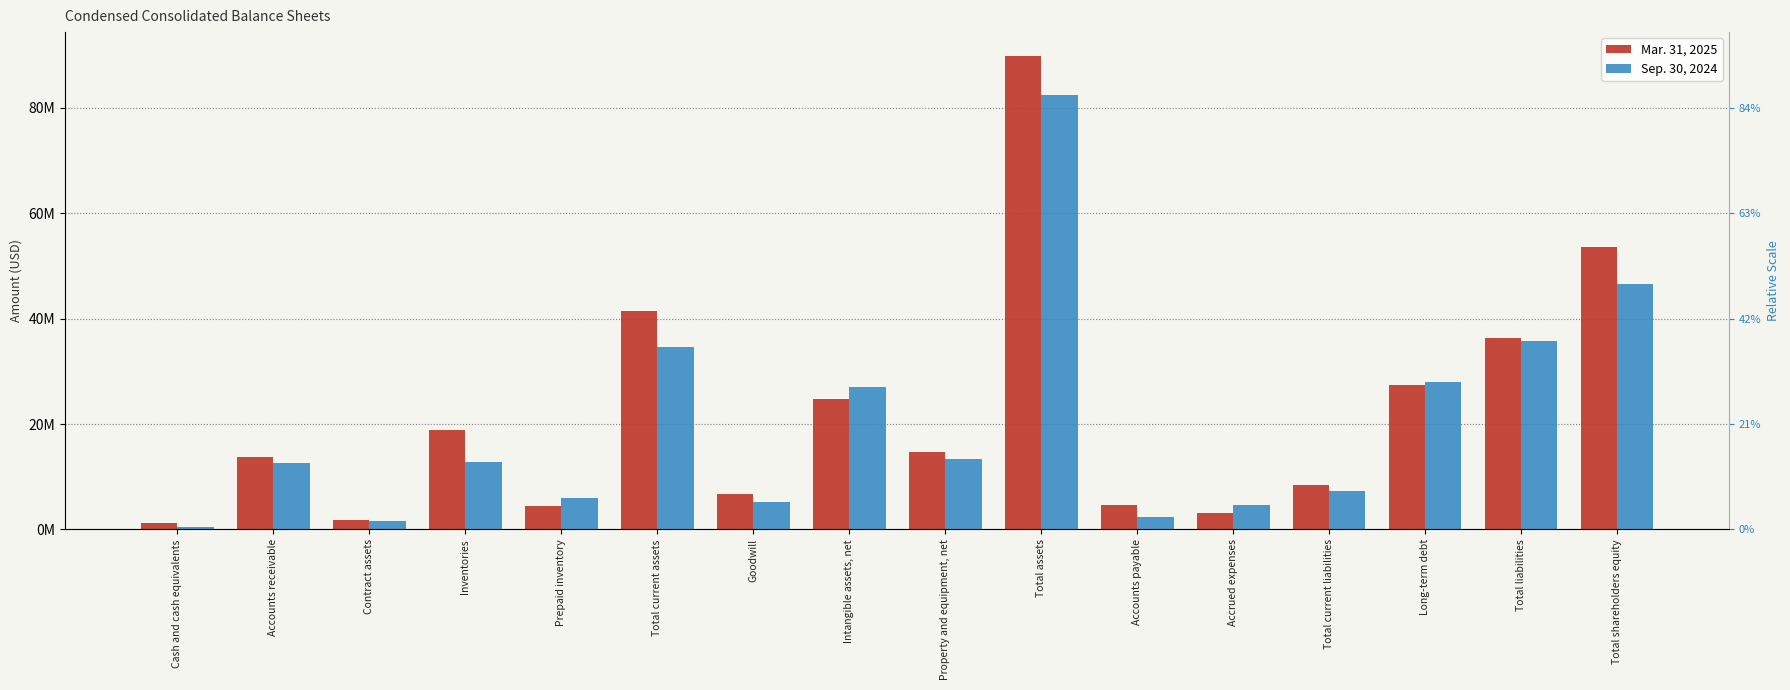

The Mar. 31, 2025 series shows 8362485 at Accounts receivable. True or false?

False